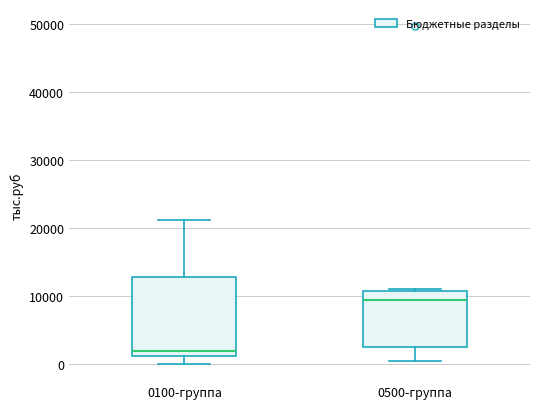

Comparing the boxes themselves (not the whiskers), which one is the tallest?

0100-группа